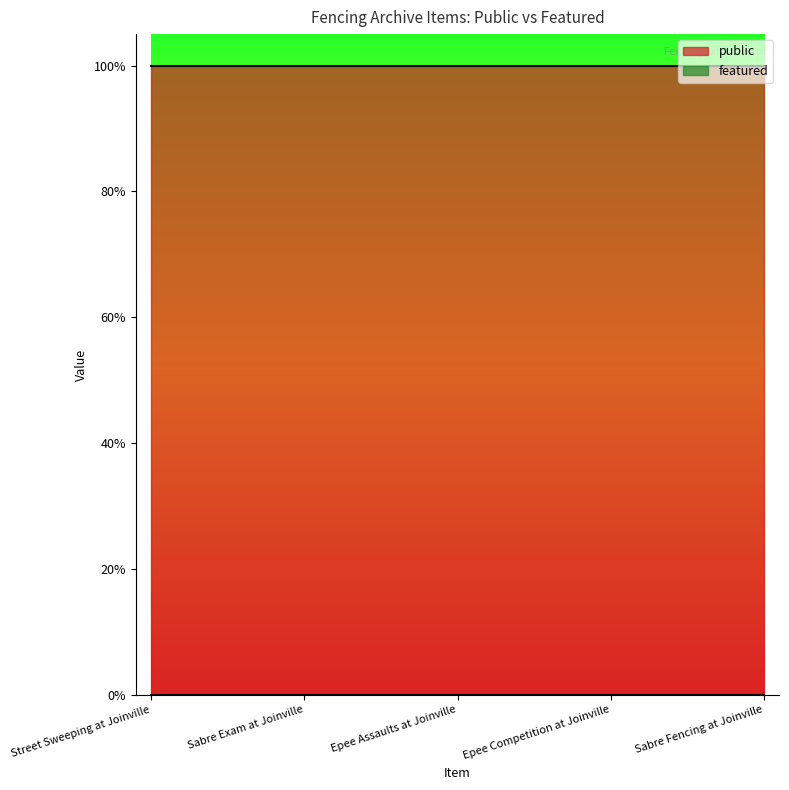

At which label is public closest to 1?

Street Sweeping at Joinville